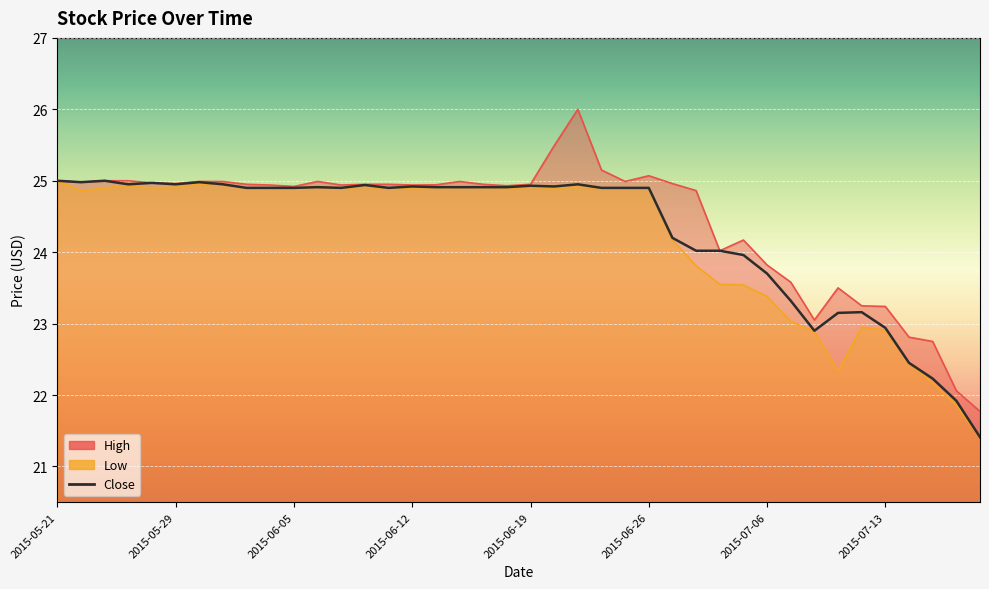

What is the lowest value of the Close series?

21.4